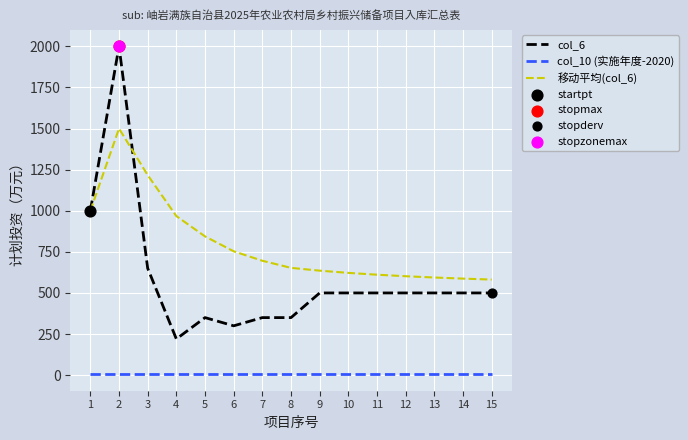

Which series has the largest total across all categories?

移动平均(col_6)